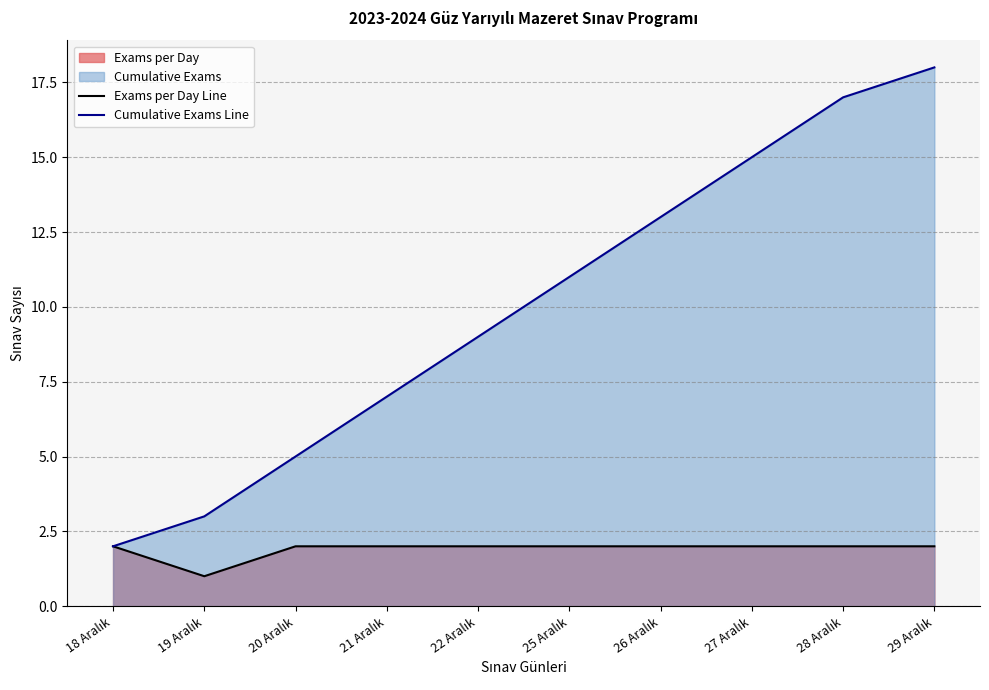

True or false: Cumulative Exams Line has more than 0 interior local peaks.

False